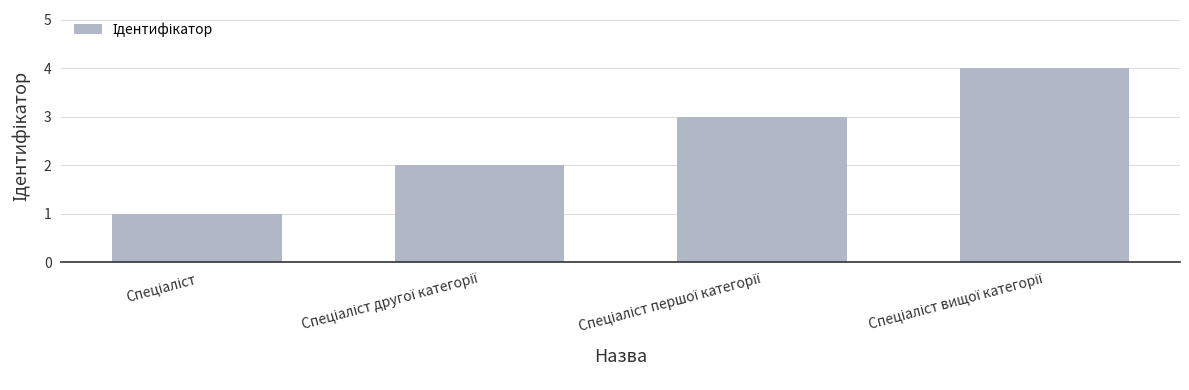

What is the sum of all values?

10